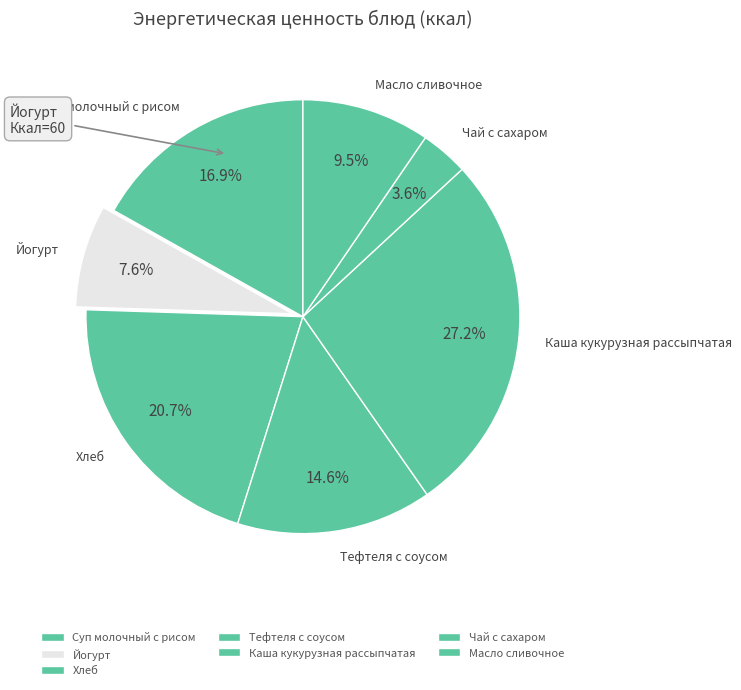

What percentage is the Хлеб slice, to the nearest percent?

21%